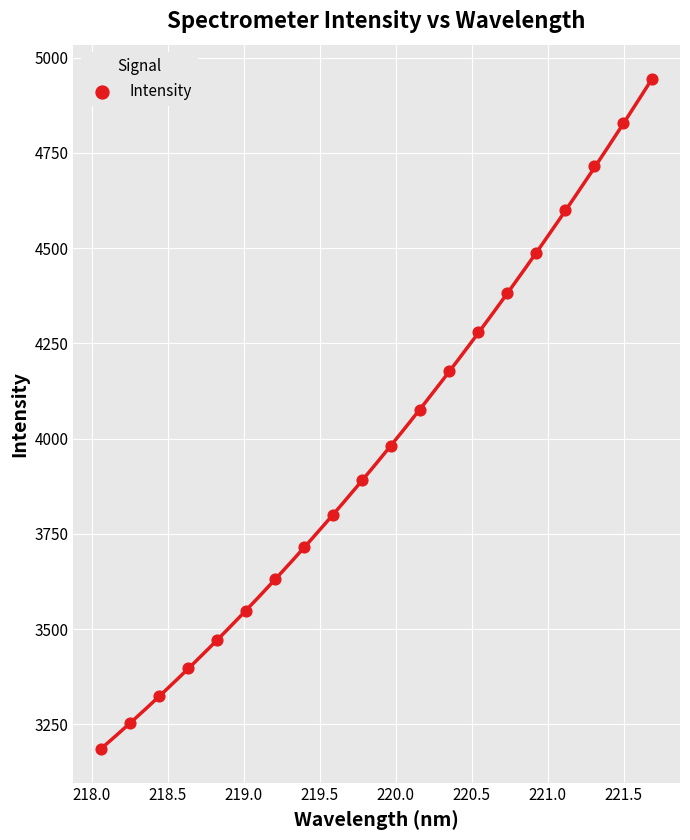

What is the range of X values (max minus min)?

3.6